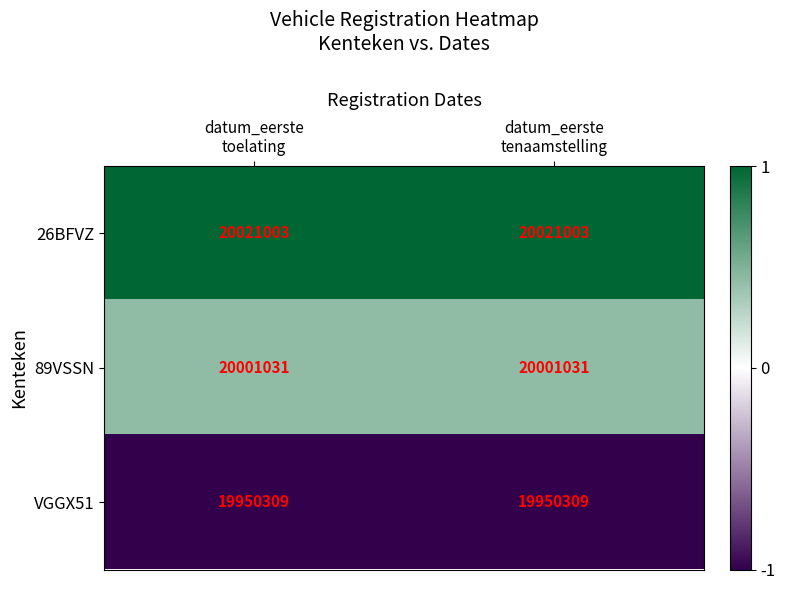

What is the average value of the 89VSSN series?

20001031